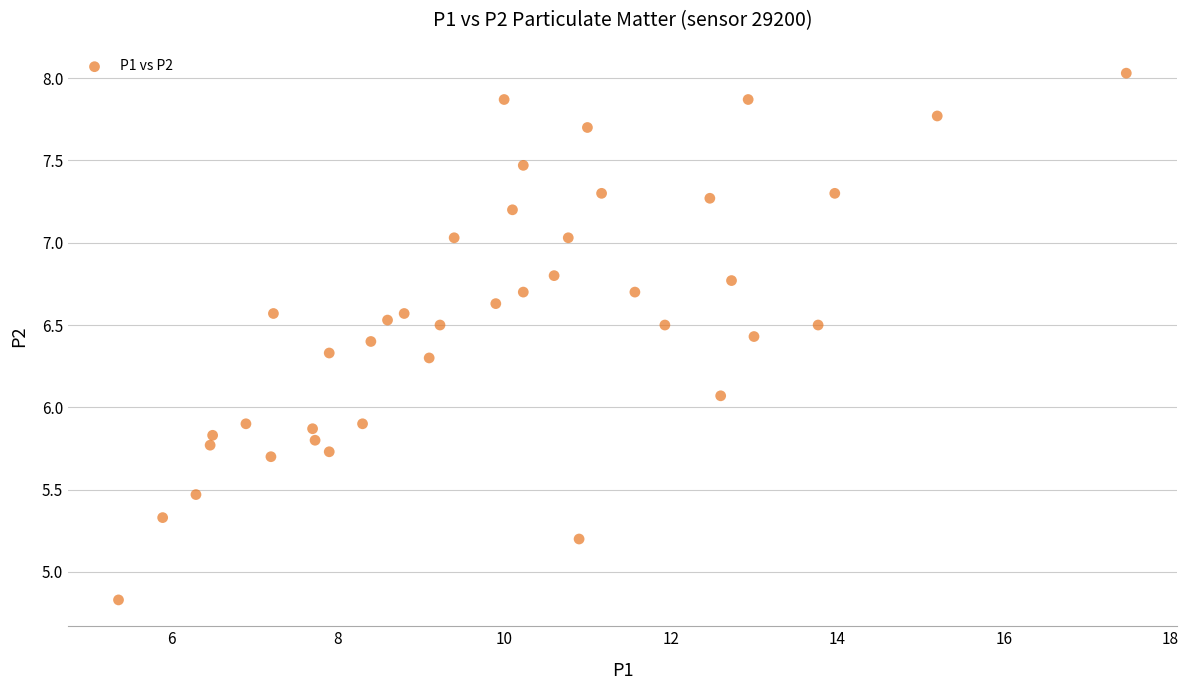

What is the range of Y values (max minus min)?

3.2